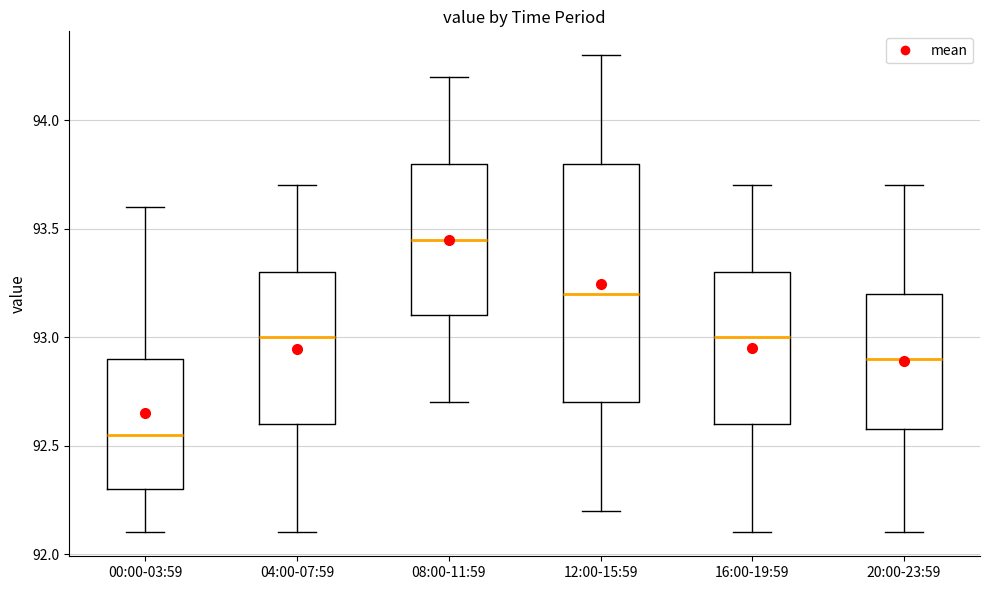

Reading left to right, transcribe this box plot: for each box, give where its median line is, the range the box spans, and where its two whiskers end, as read against the y-axis. The values are not printed on the chart, so give them approximately, as read against the axis.

00:00-03:59: median 92.55, box 92.30 to 92.90, whiskers 92.10 to 93.60
04:00-07:59: median 93.00, box 92.60 to 93.30, whiskers 92.10 to 93.70
08:00-11:59: median 93.45, box 93.10 to 93.80, whiskers 92.70 to 94.20
12:00-15:59: median 93.20, box 92.70 to 93.80, whiskers 92.20 to 94.30
16:00-19:59: median 93.00, box 92.60 to 93.30, whiskers 92.10 to 93.70
20:00-23:59: median 92.90, box 92.60 to 93.20, whiskers 92.10 to 93.70